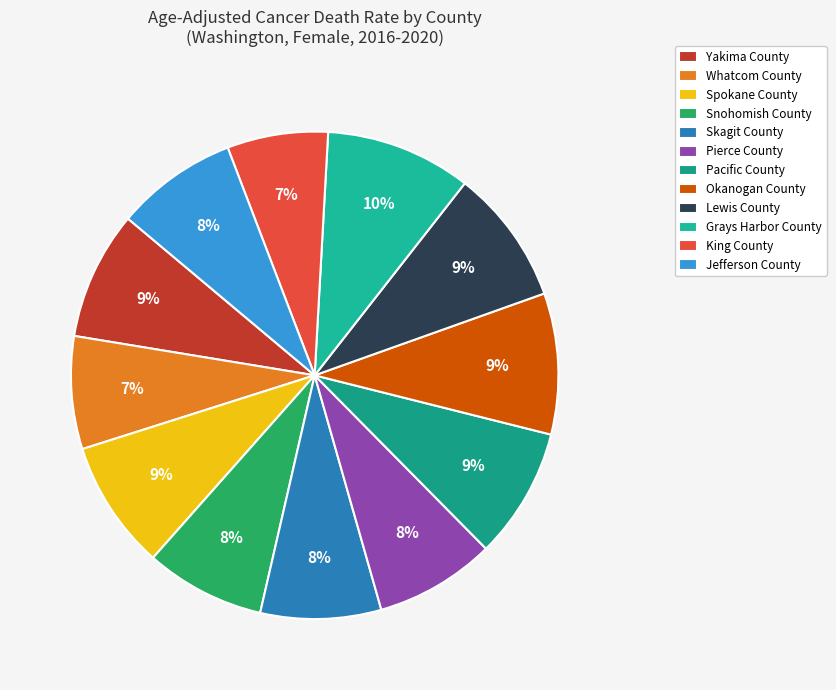

To the nearest percent, what is the average slice percentage?

8%